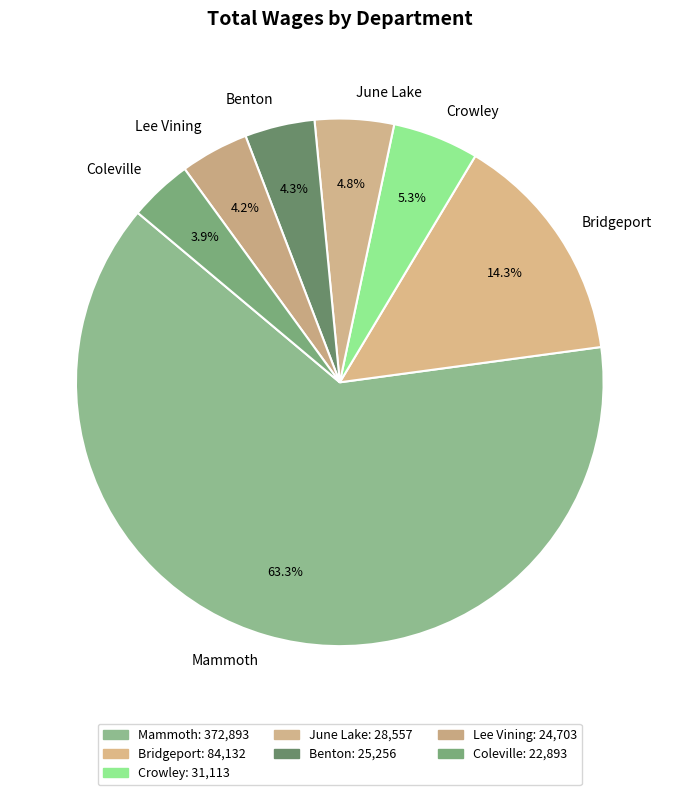

Which slice represents more than half of the pie?

Mammoth